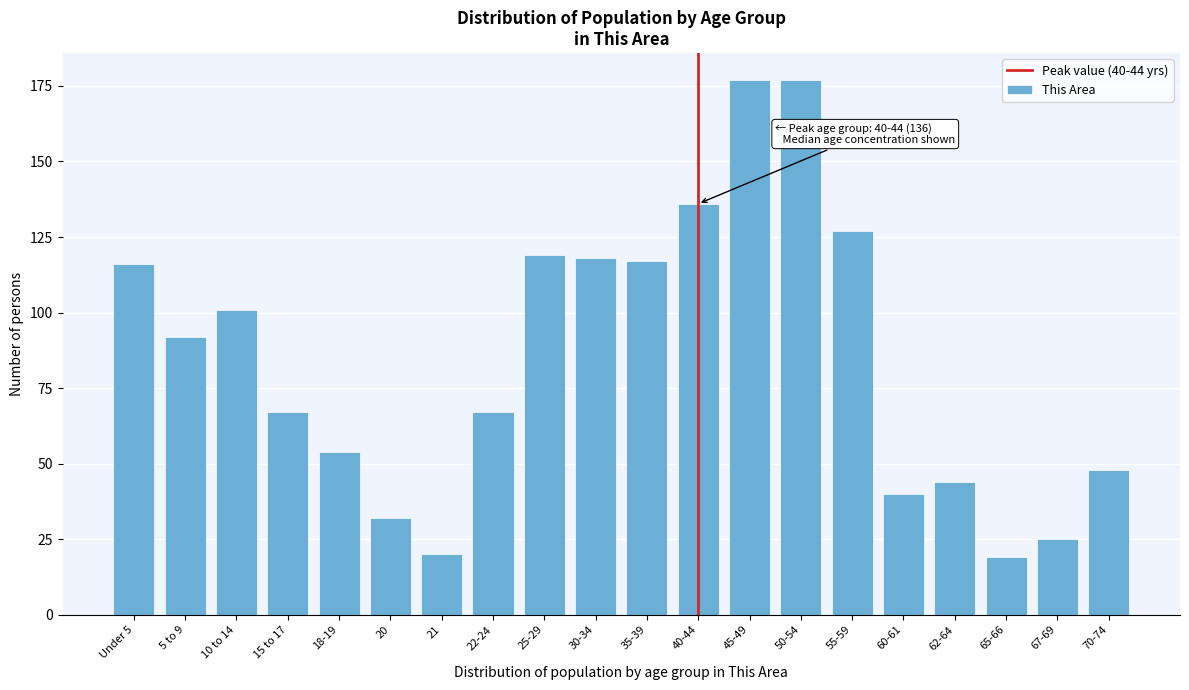

Reading left to right, extract all data points from this chart.

116	92	101	67	54	32	20	67	119	118	117	136	177	177	127	40	44	19	25	48